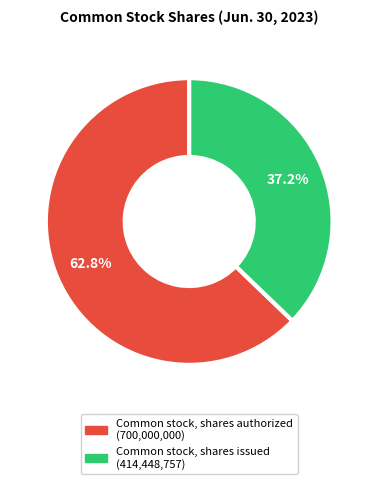

How many segments does this pie chart have?

2